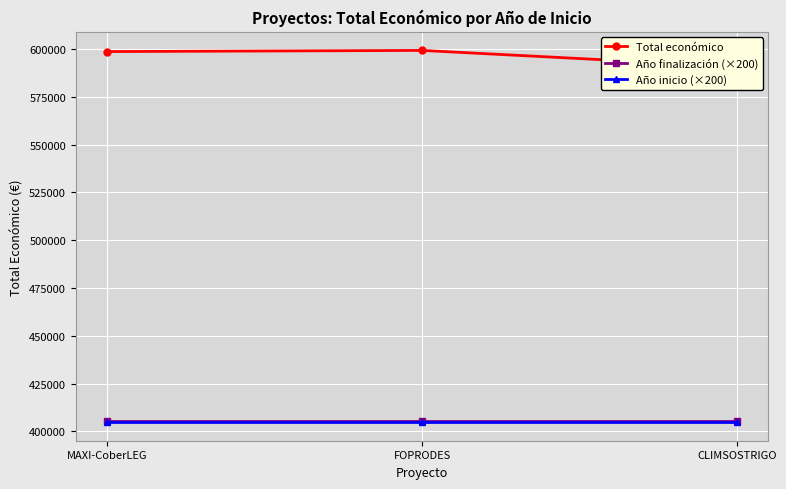

Reading right to left, what are all the values shown in this chart?

Total económico: 590712	599211	598609
Año finalización (×200): 405400	405400	405400
Año inicio (×200): 404800	404800	404800